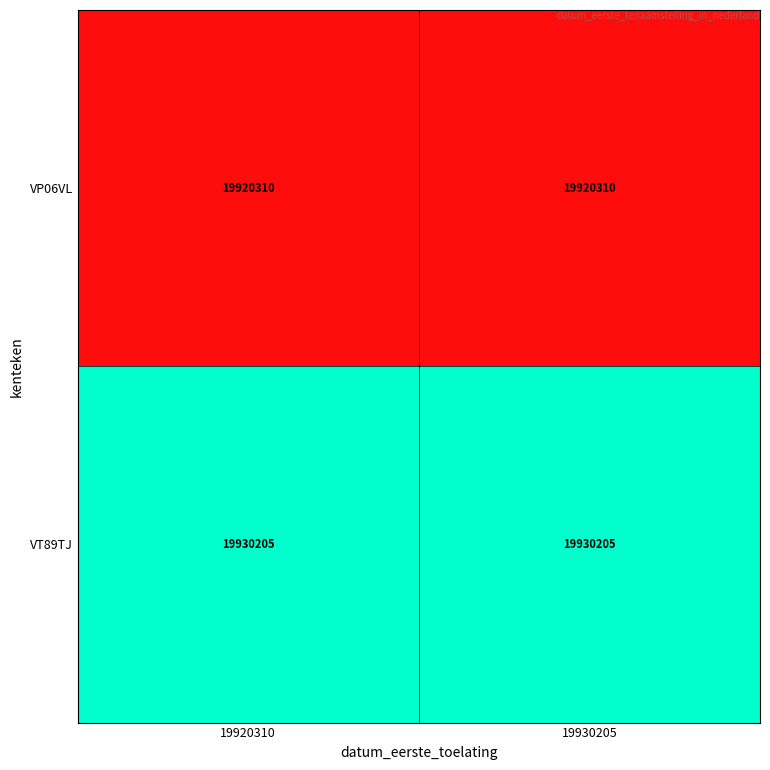

What is the sum of the VT89TJ values at 19920310 and 19930205?

39860410